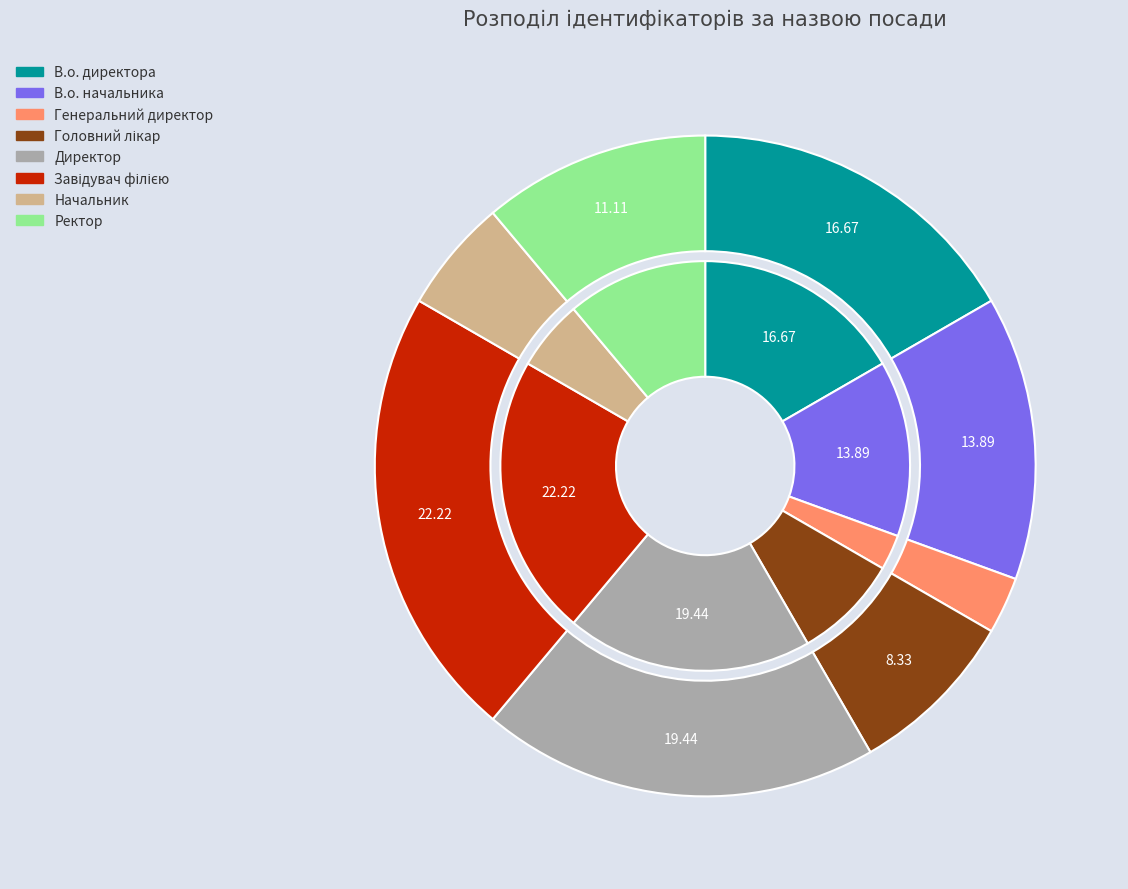

Which has a higher value, Ректор or В.о. директора?

В.о. директора